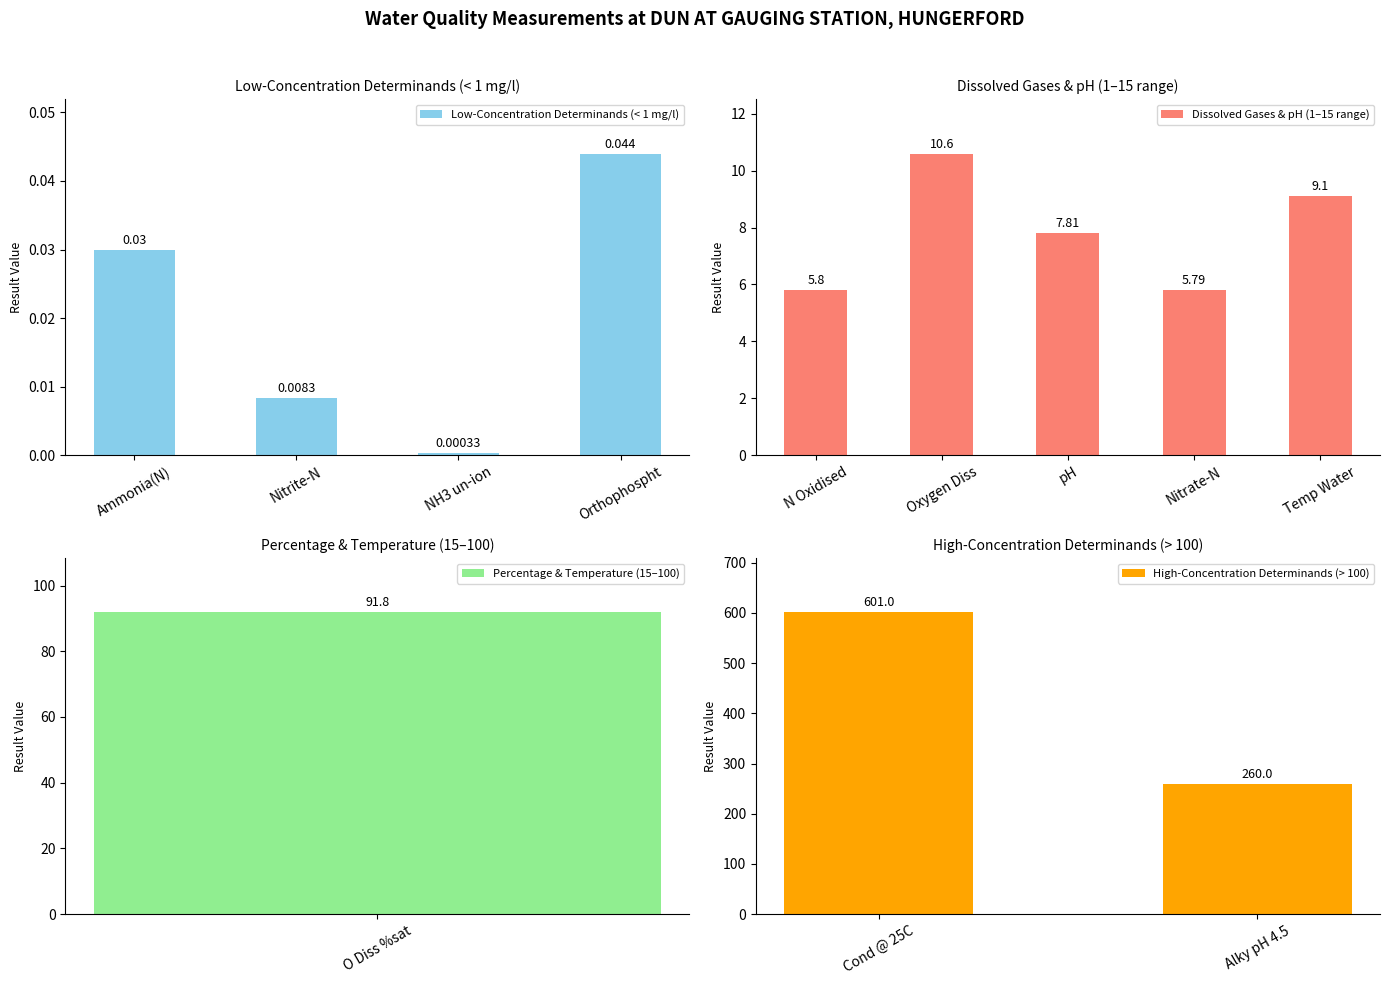

Where is the data nearest to the value 300?

Alky pH 4.5